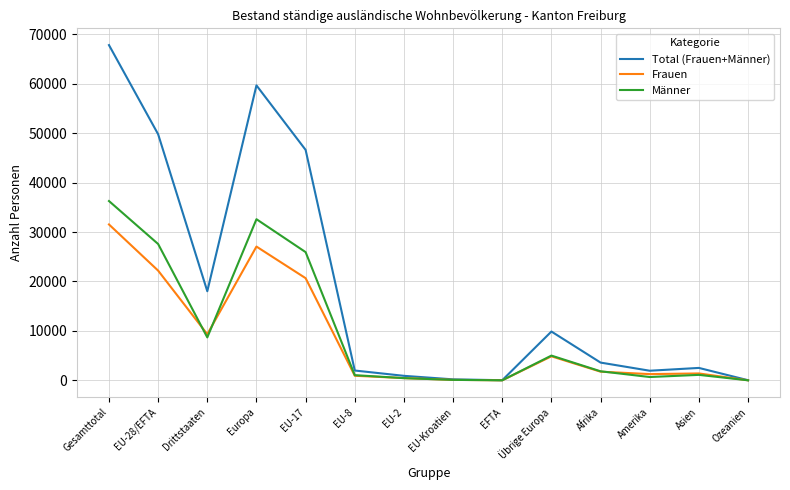

Does the chart have visible grid lines?

Yes